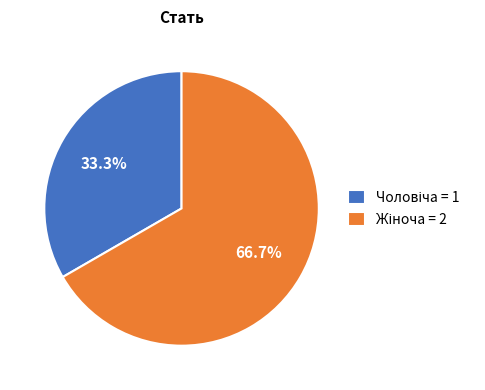

Is there any slice that represents more than half of the pie?

Yes